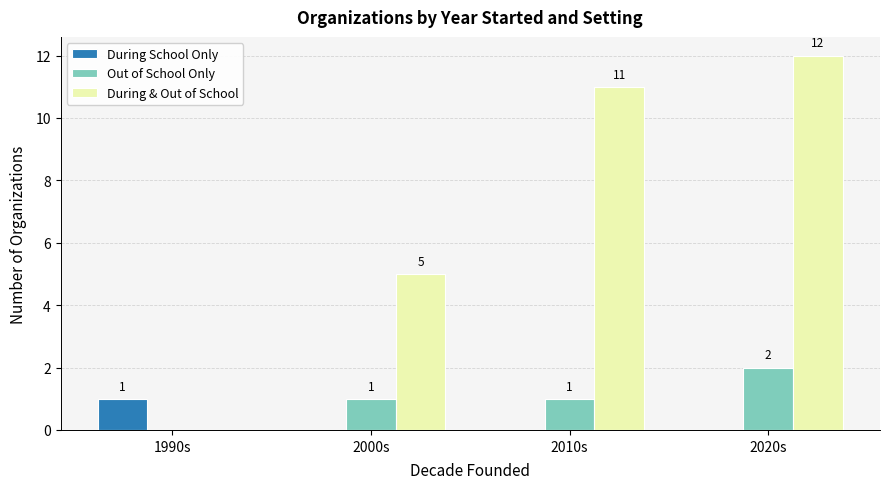

Between 1990s and 2000s, which series saw the biggest shift?

During & Out of School